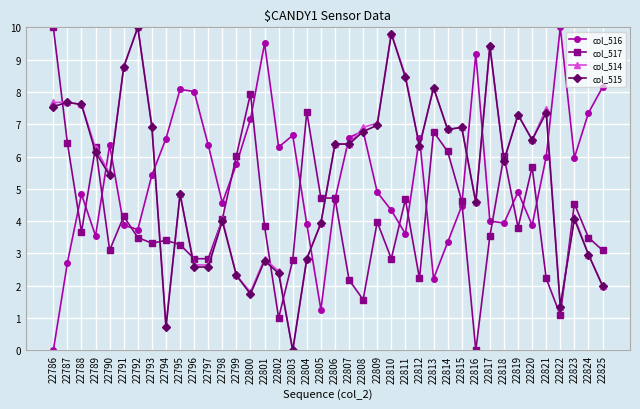

True or false: col_517 has more than 1 points higher than both neighbors.

True